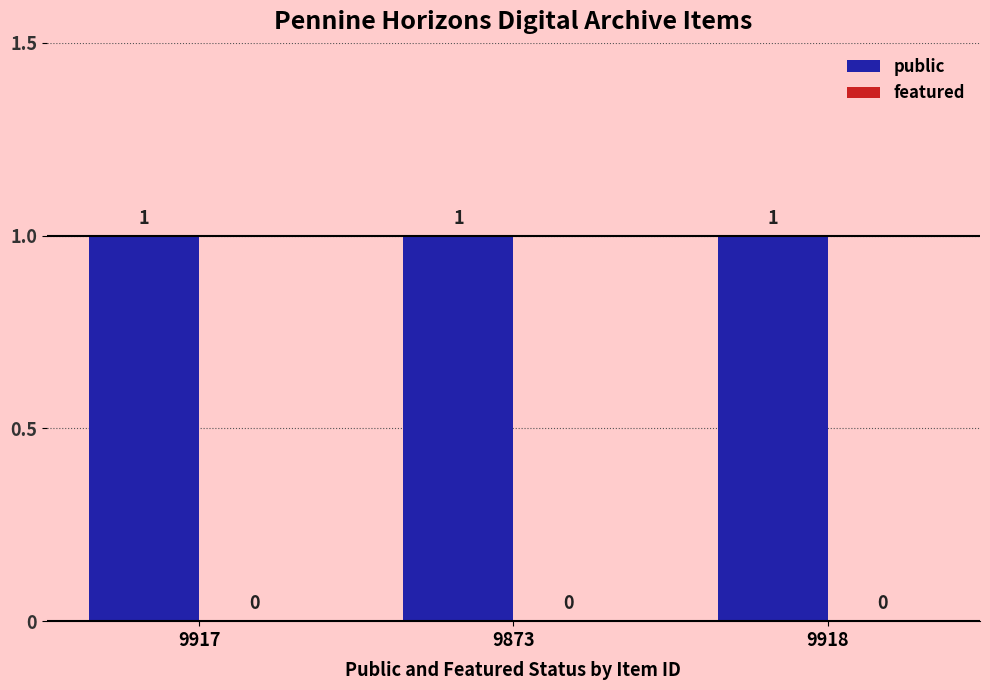

At how many categories does at least one series exceed 0?

3